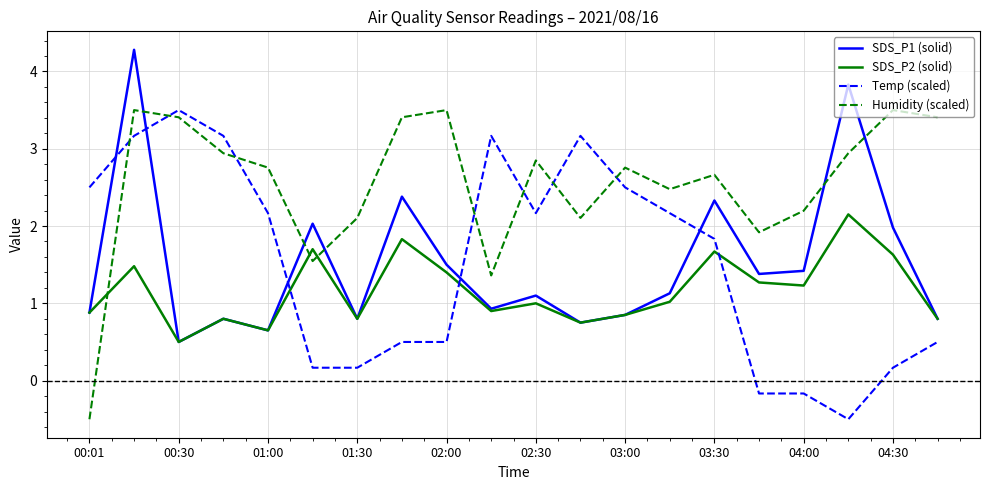

True or false: SDS_P2 (solid) and Temp (scaled) cross at least once.

True